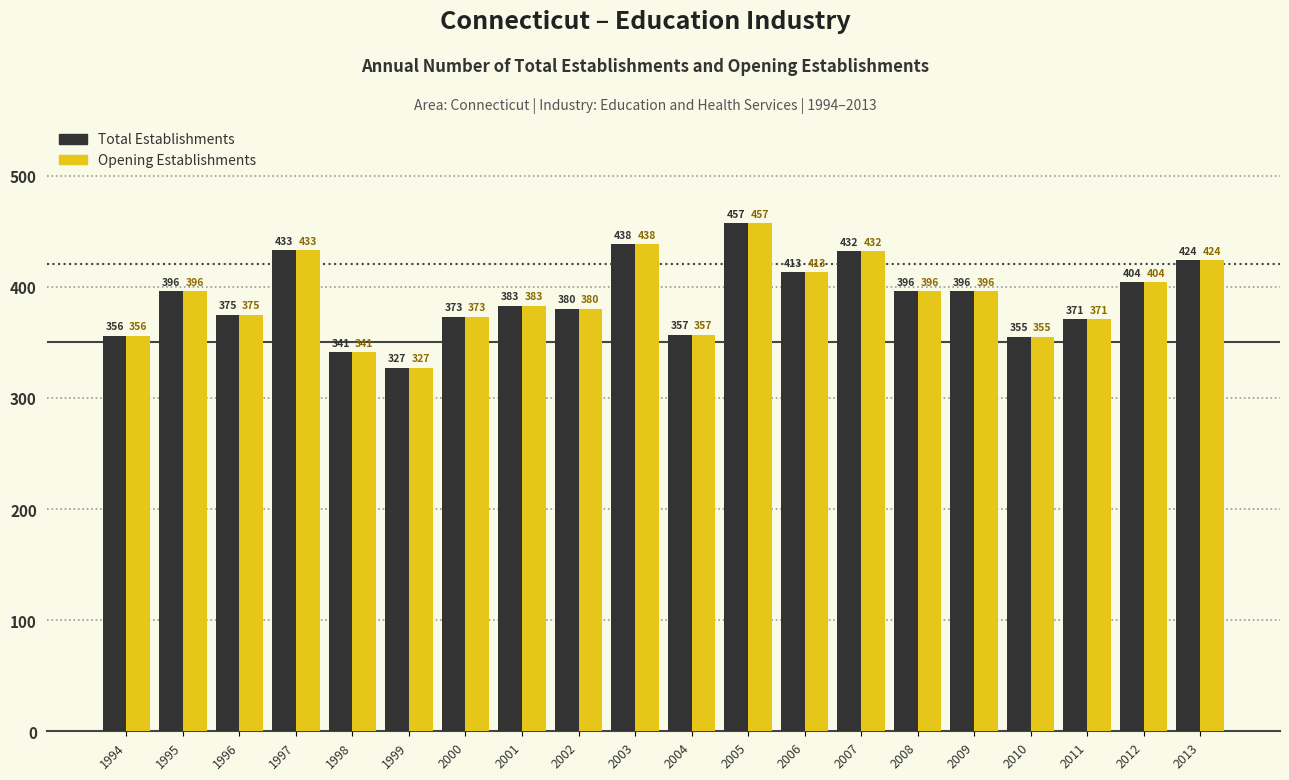

How many data points in Opening Establishments are less than 396?

10